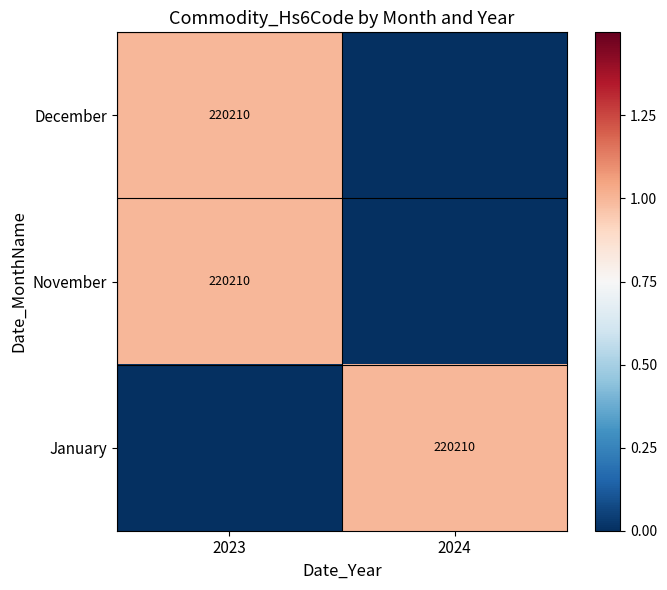

What is the difference between the maximum and minimum values in the January series?

1